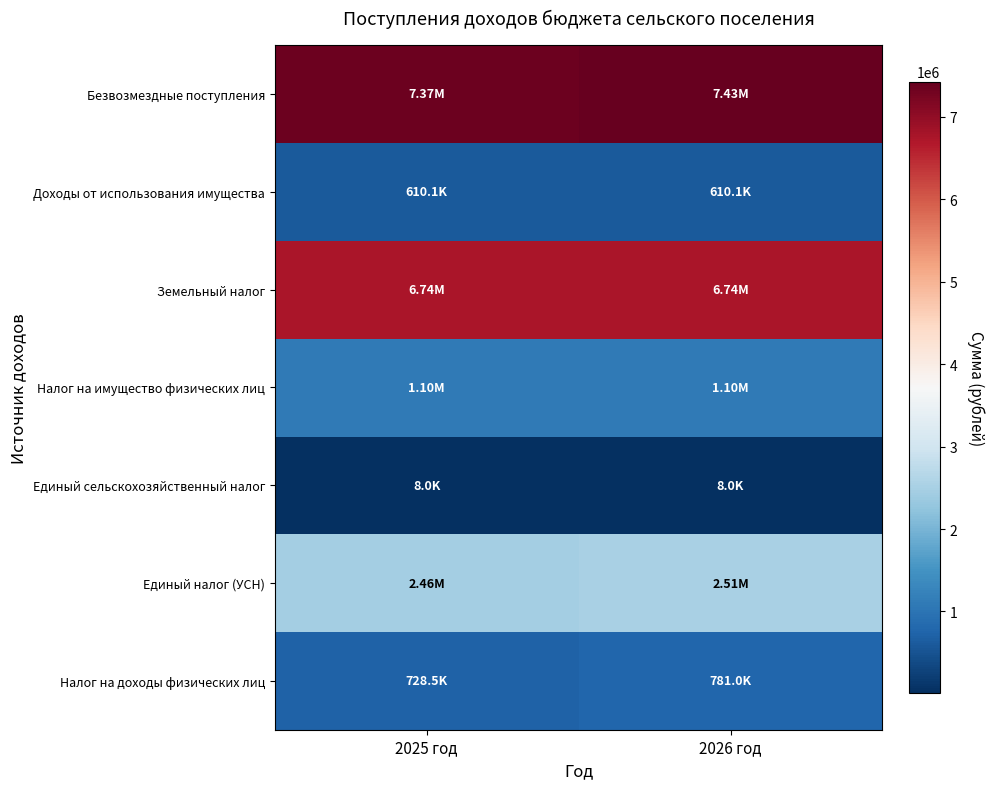

At which category is the sum across all series the highest?

2026 год